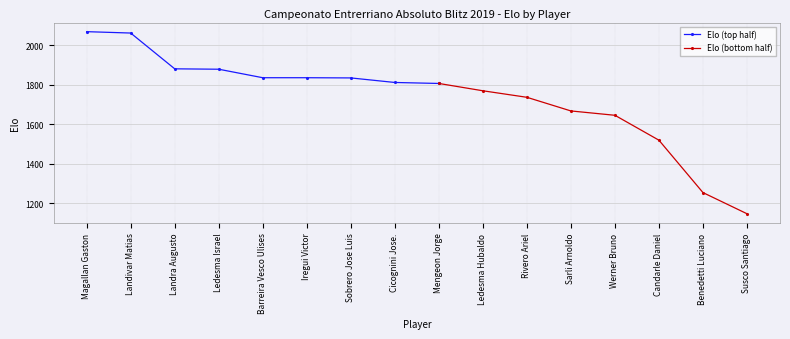

Reading left to right, extract all data points from this chart.

2069	2062	1881	1879	1836	1836	1835	1812	1807	1770	1737	1668	1646	1520	1255	1148